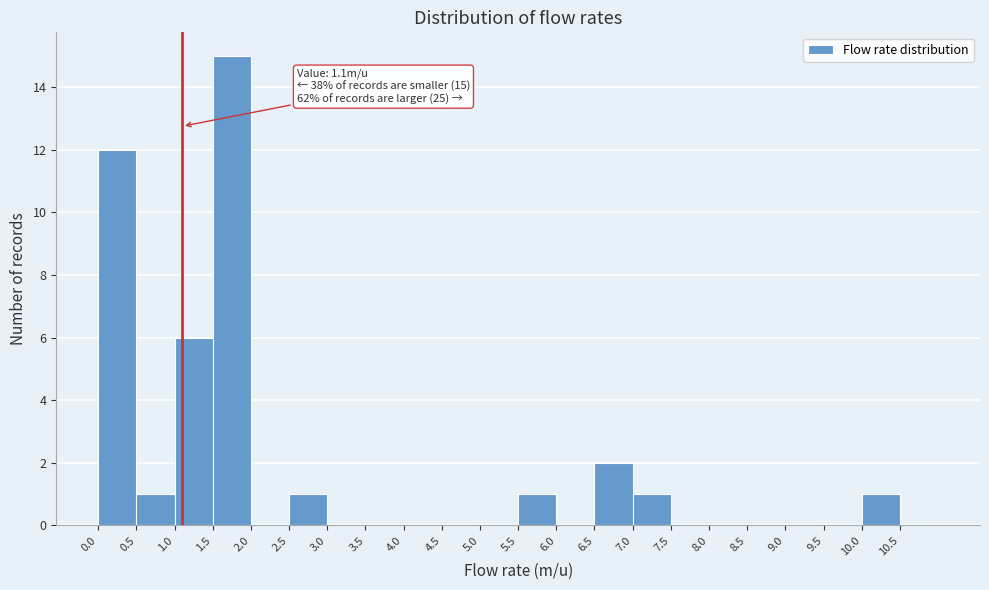

Which range on the x-axis has the tallest bar?

1.5 to 2.0